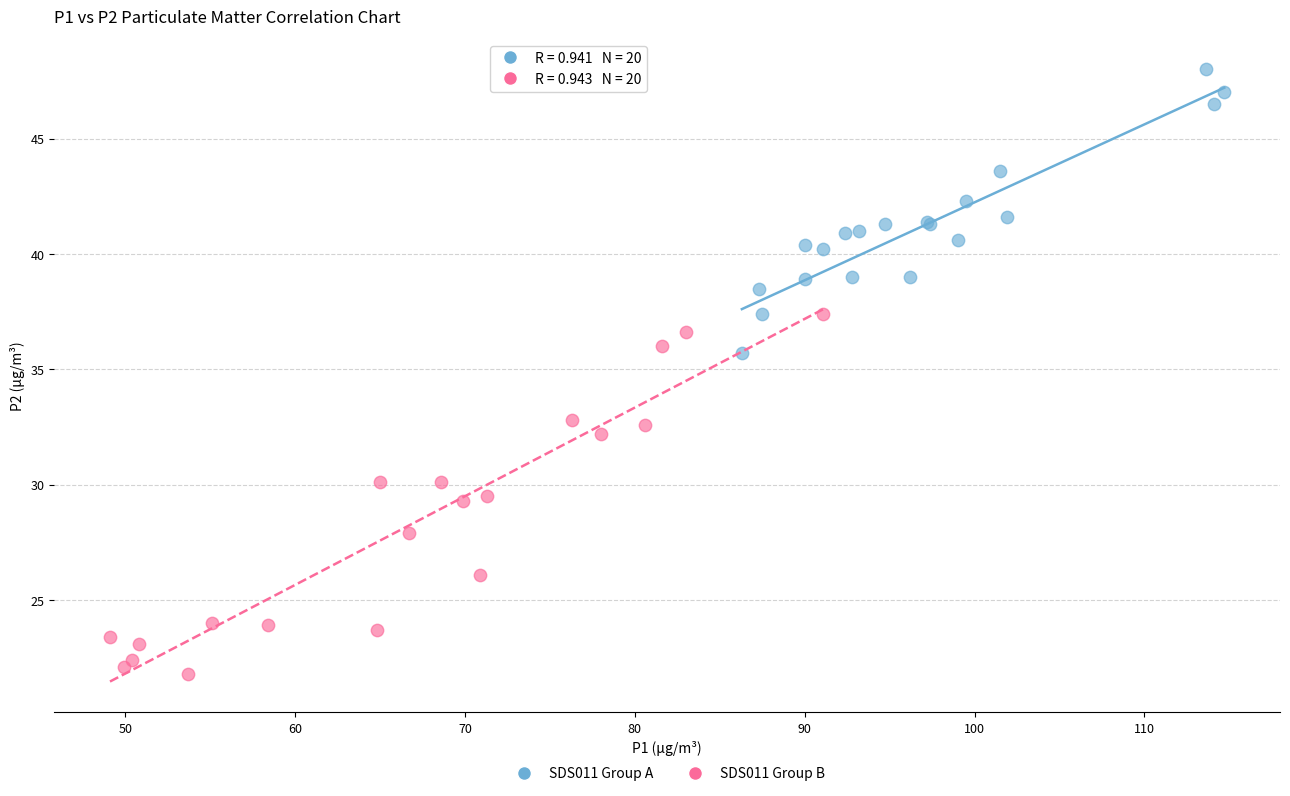

Which series reaches the minimum Y coordinate?

SDS011 Group B